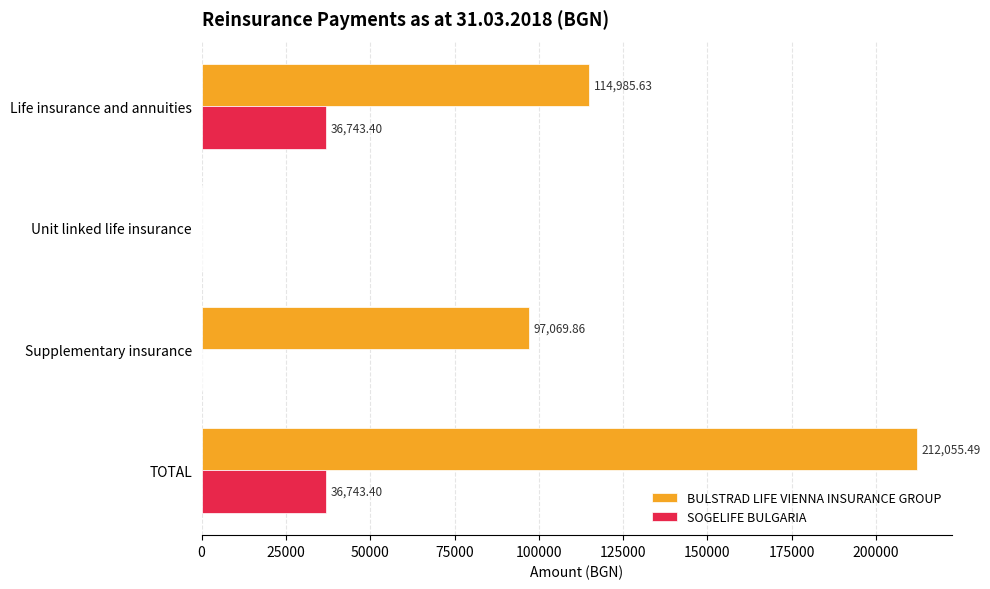

Which series has the widest spread of values?

BULSTRAD LIFE VIENNA INSURANCE GROUP